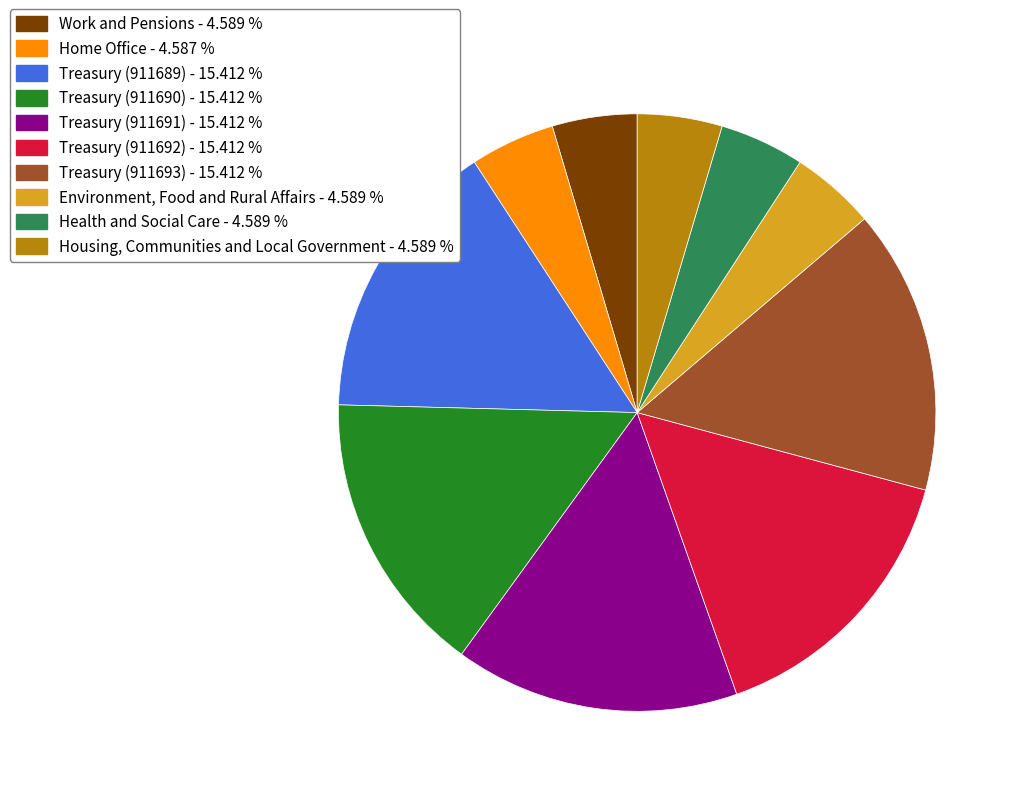

What is the ratio of the value at Home Office to the value at Treasury (911690)?

0.3